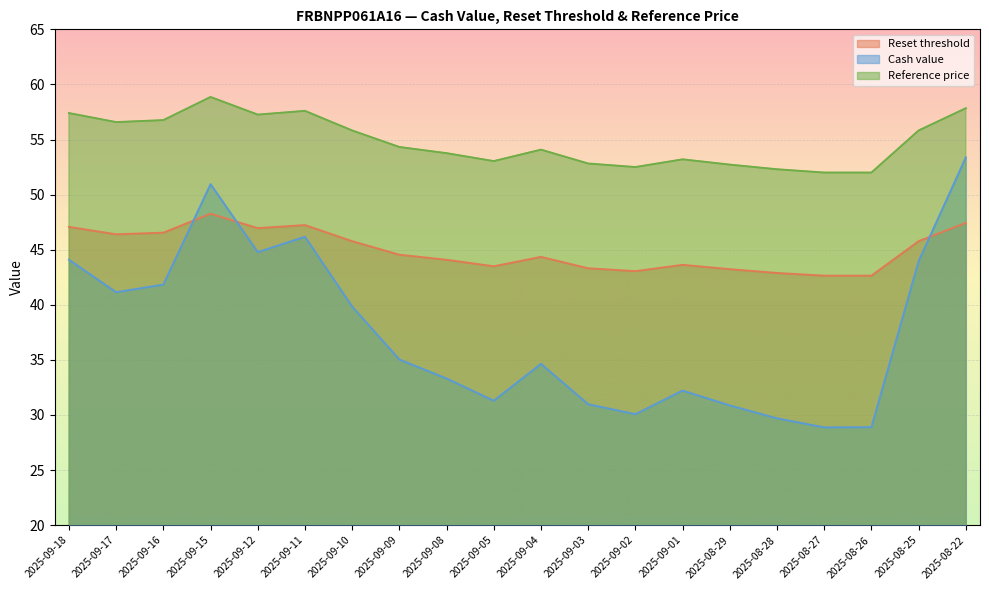

True or false: Reference price and Cash value intersect in this chart.

False